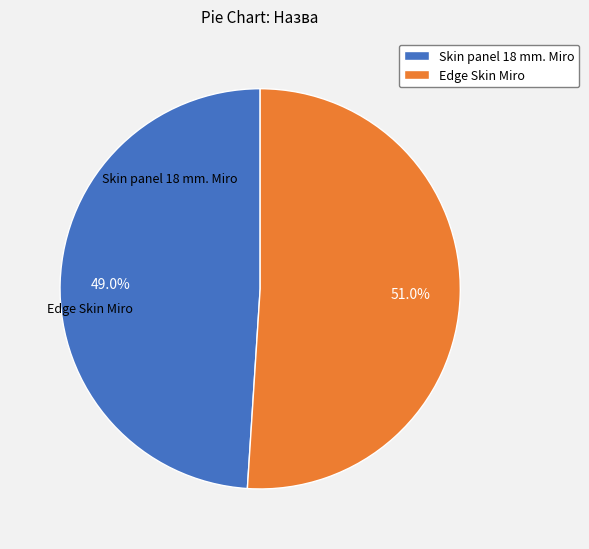

Which category has the biggest portion of the pie?

Edge Skin Miro